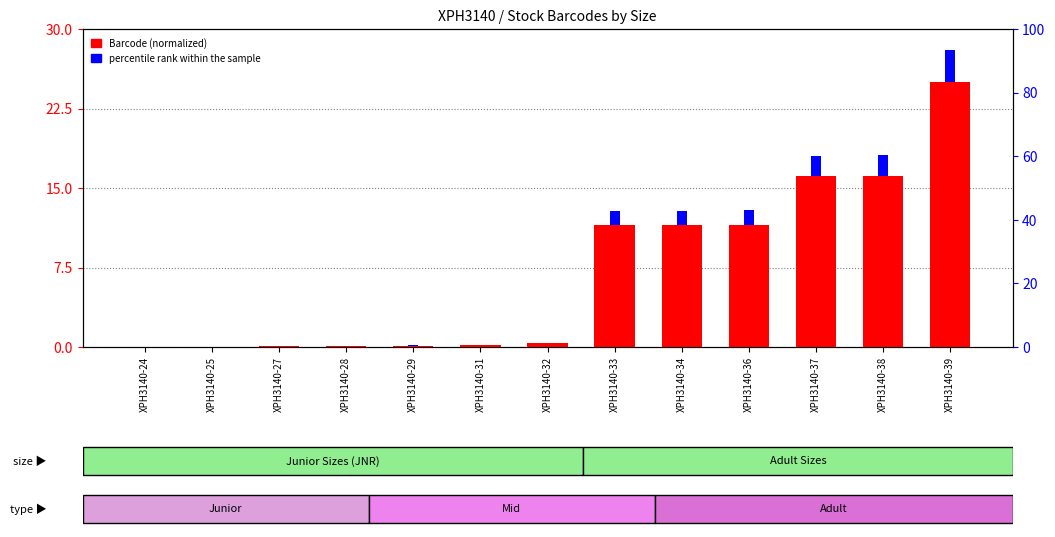

How many values in percentile rank within the sample are above zero?

12